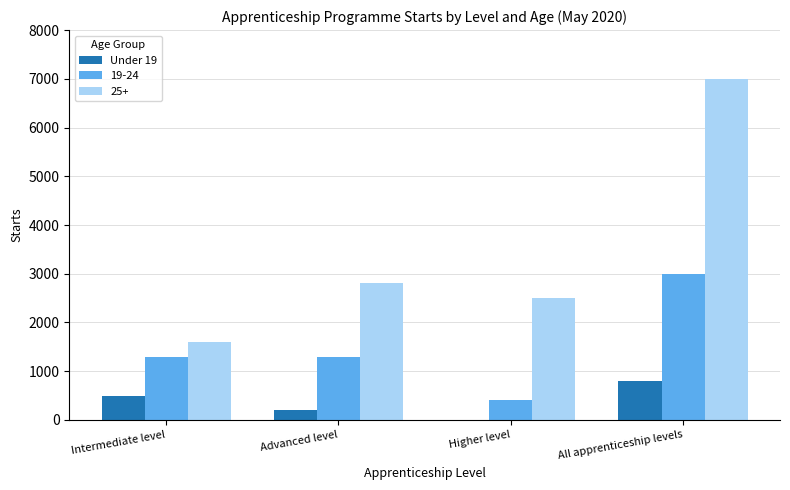

Is it true that 25+ equals 716 at Intermediate level?

False